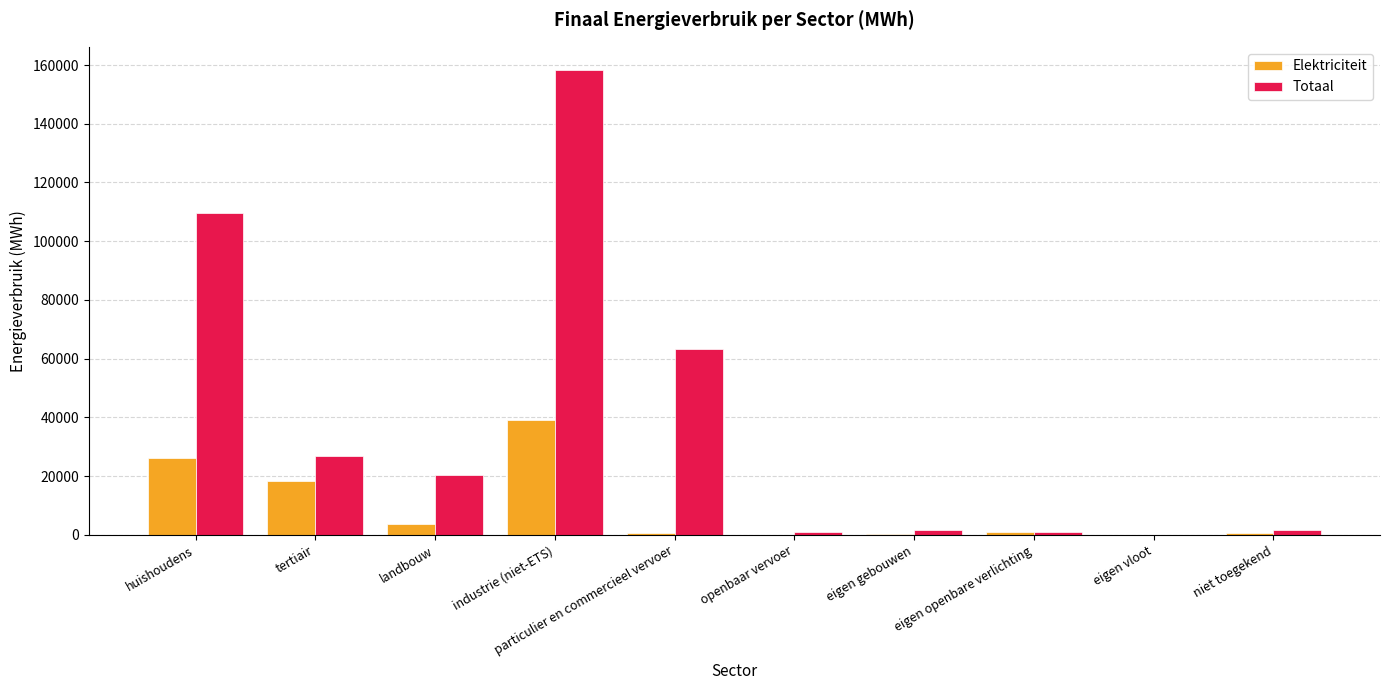

Where does the Totaal series first go above 20395?

huishoudens